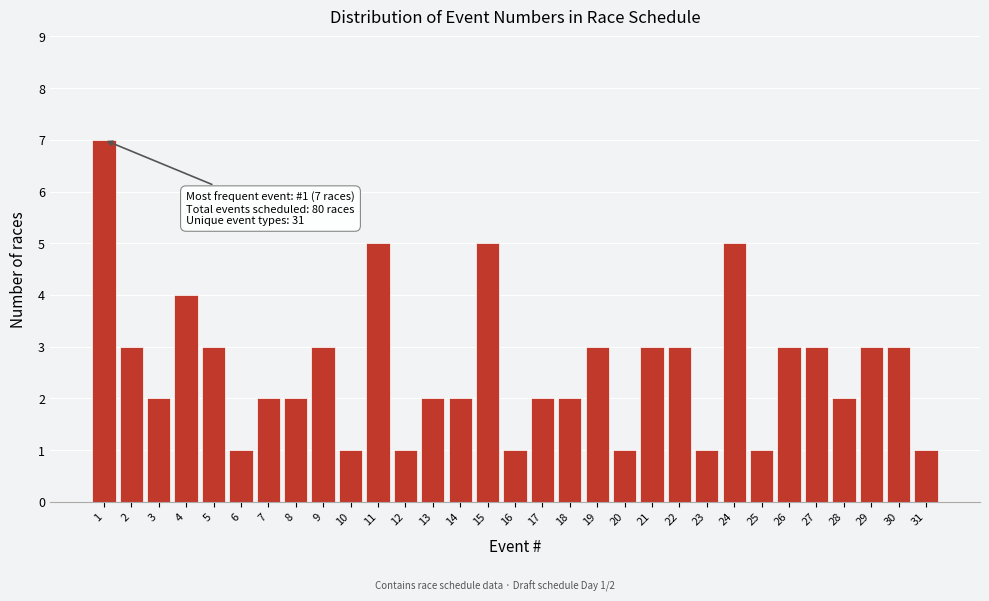

What is the difference between the second highest and minimum values?

4